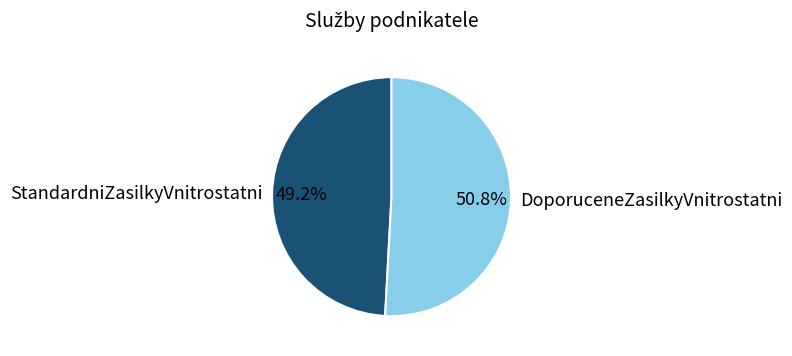

How many slices are in this pie chart?

2